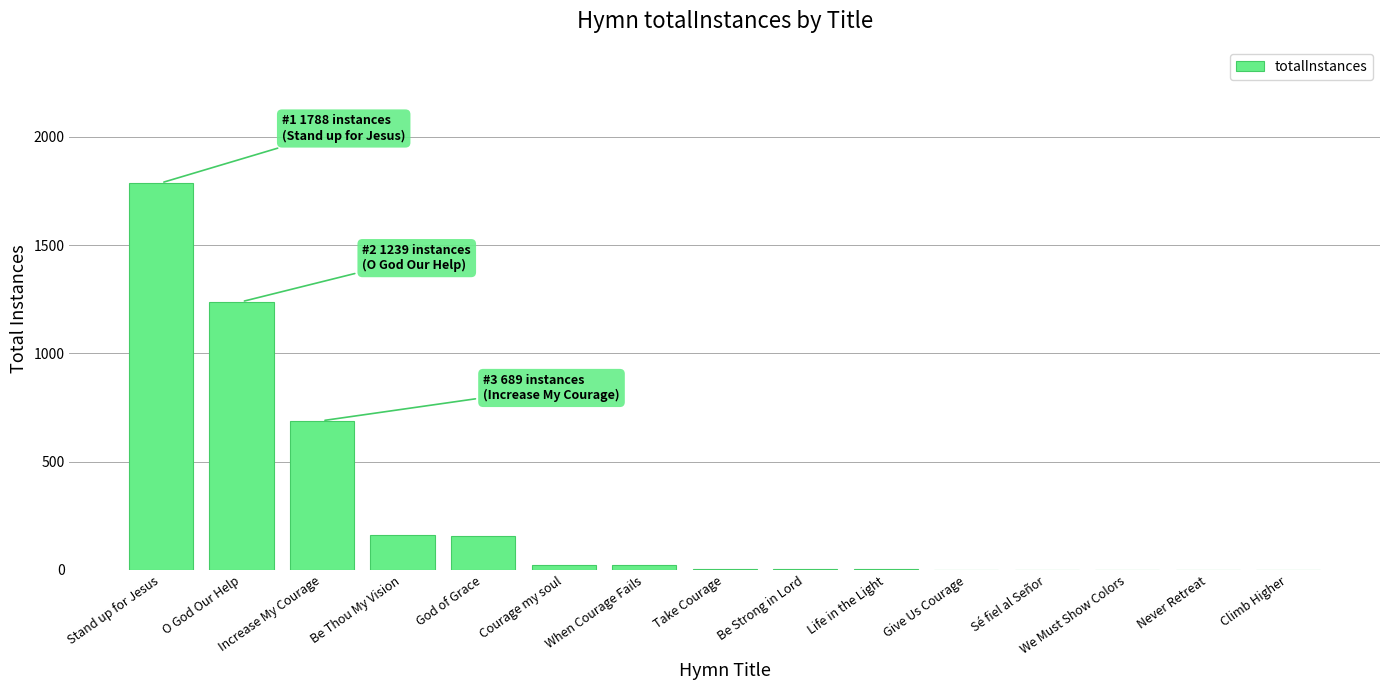

At which label is the value closest to 894?

Increase My Courage